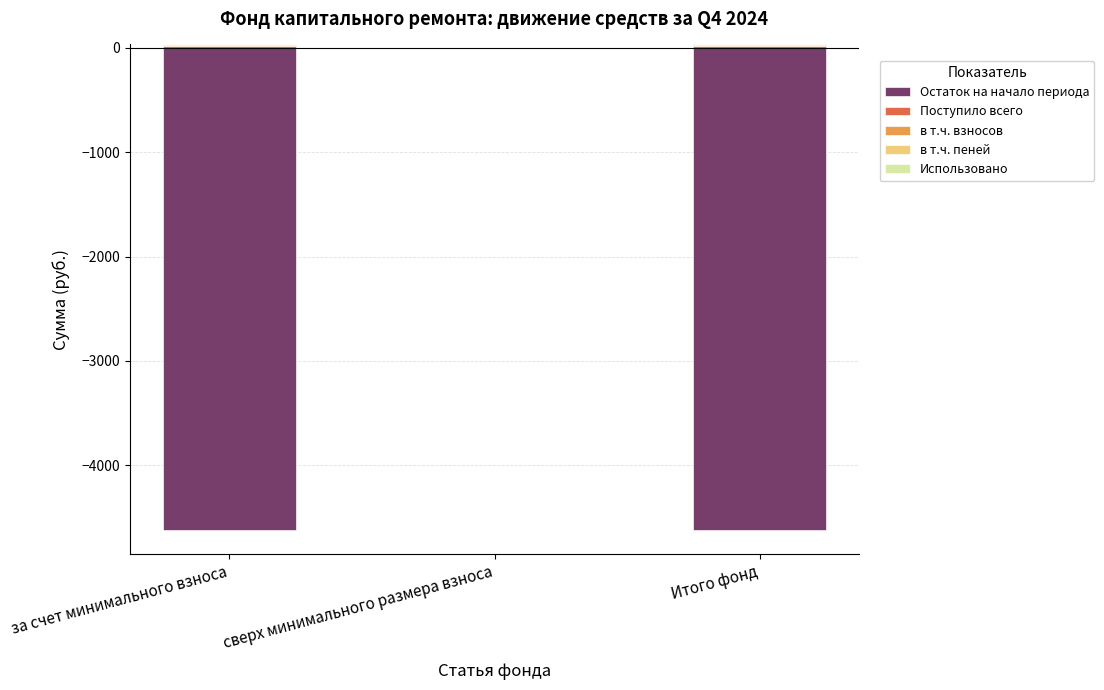

What is the difference between the maximum and minimum values in the Поступило всего series?

15.7